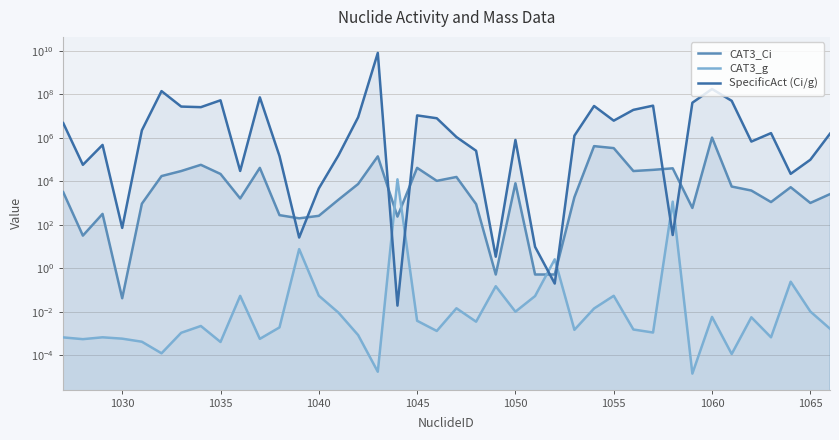

At how many categories does at least one series exceed 719707908?

1